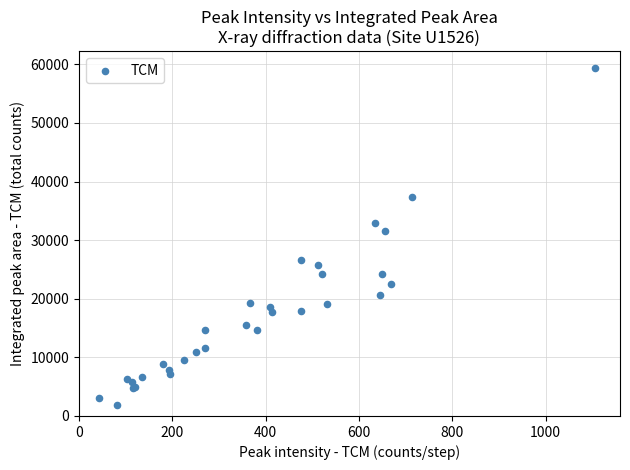

What Y value in the scatter plot is closest to 30587?

31518